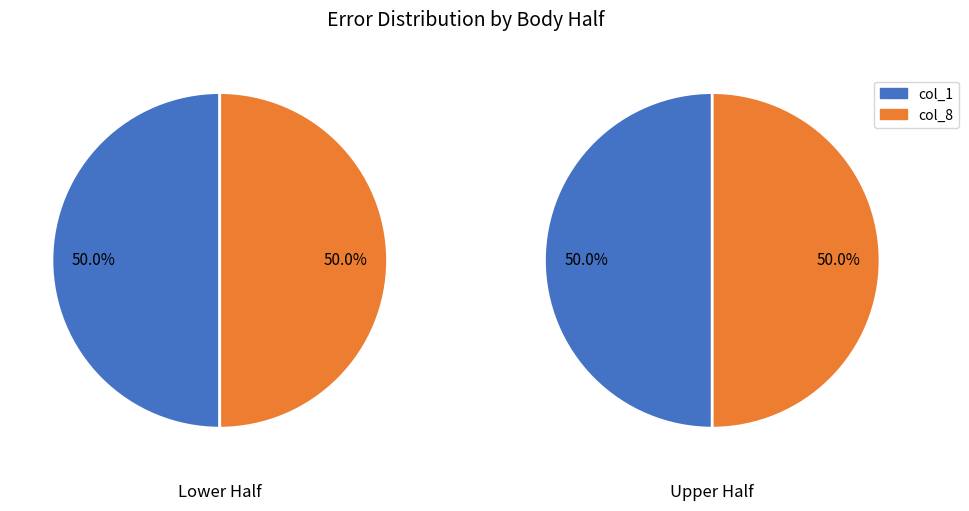

The 2 slice represents 15% of the pie. True or false?

False